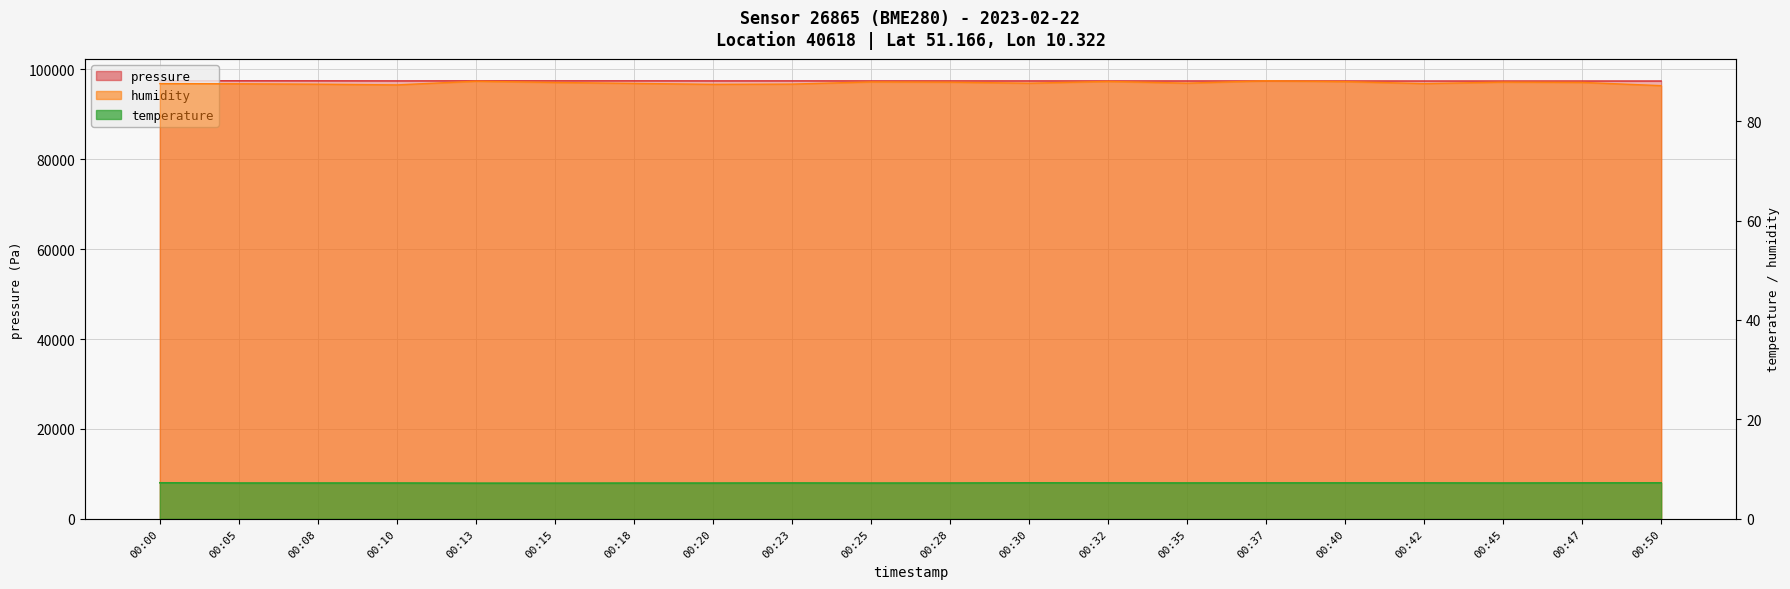

Where is the first local minimum for temperature?

00:25